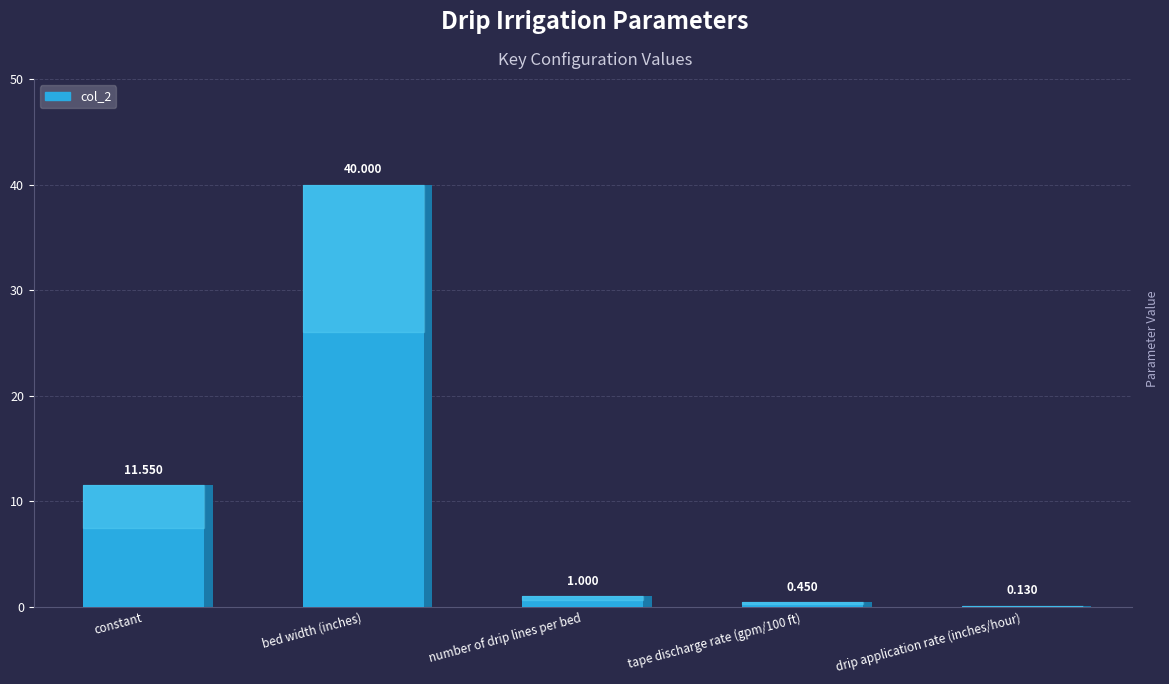

Is it true that the value at drip application rate (inches/hour) is 0.2?

False